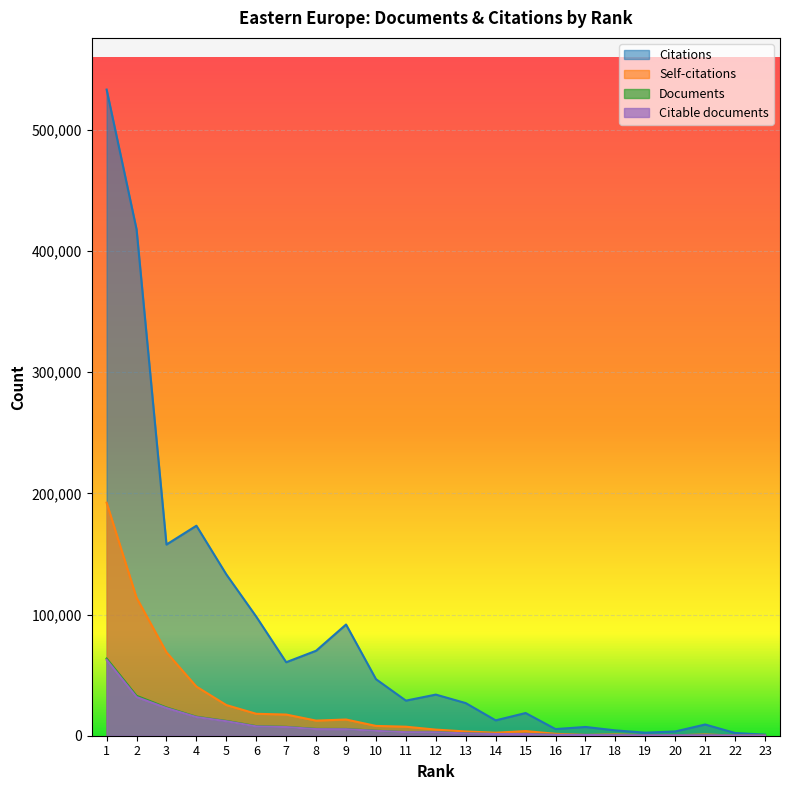

The value of Documents at 21 is 185. True or false?

False